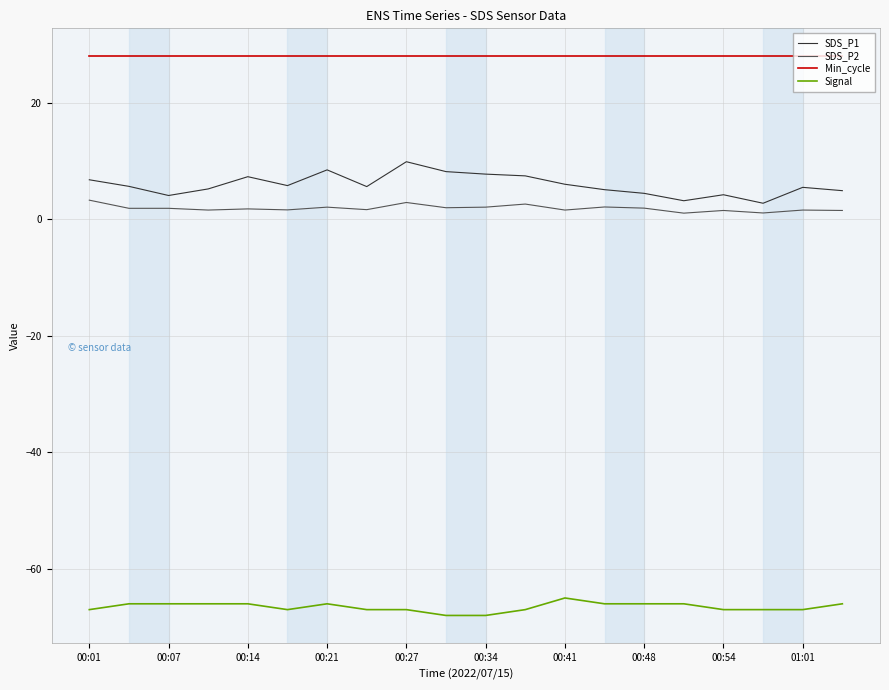

Which series has the largest total across all categories?

Min_cycle